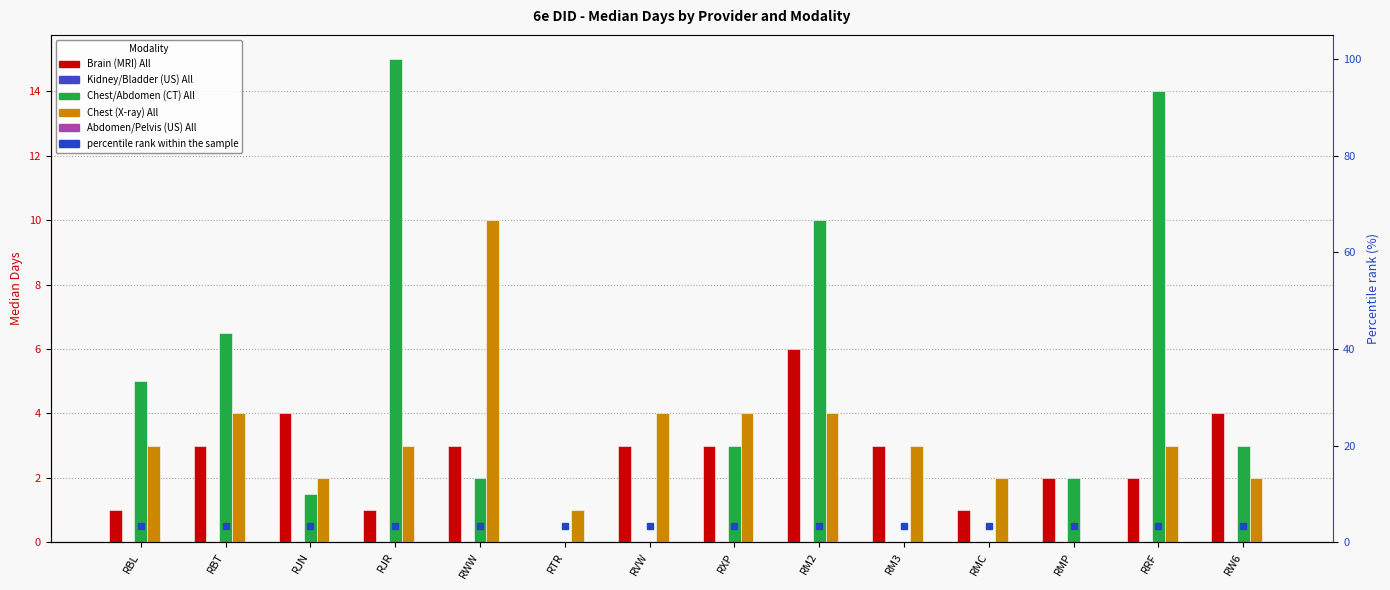

The value of Chest/Abdomen (CT) All at RM3 is 0.0. True or false?

True